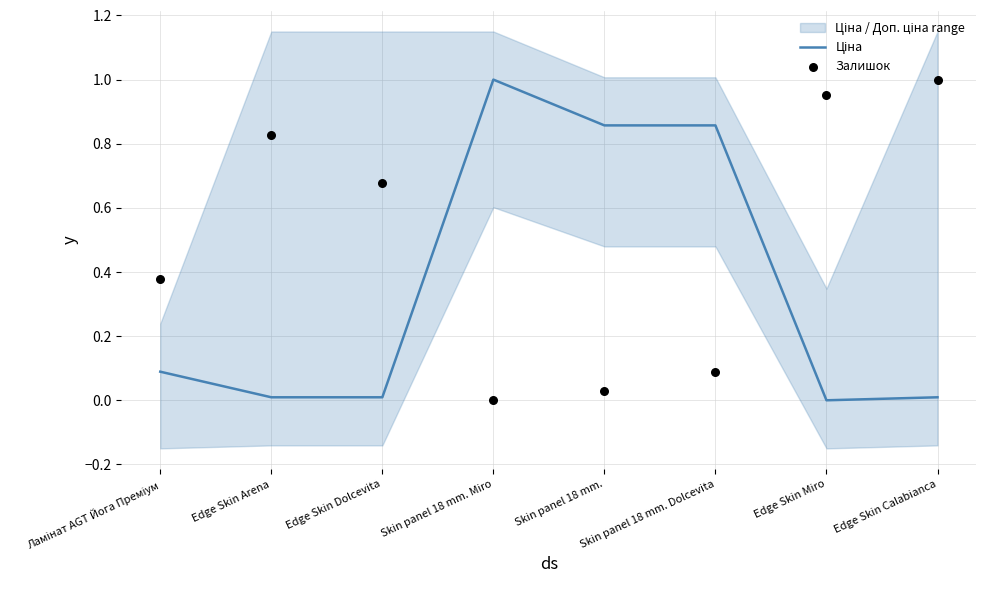

Which series contains the lowest Y value?

Ціна